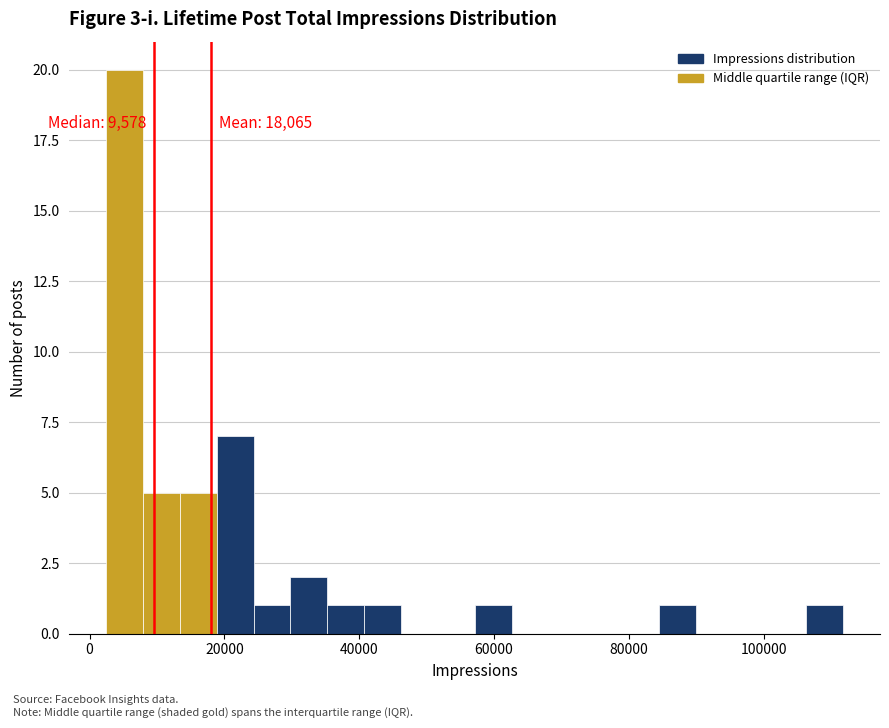

Read against the x-axis, roughly where is the centre of the tallest bar?

6000